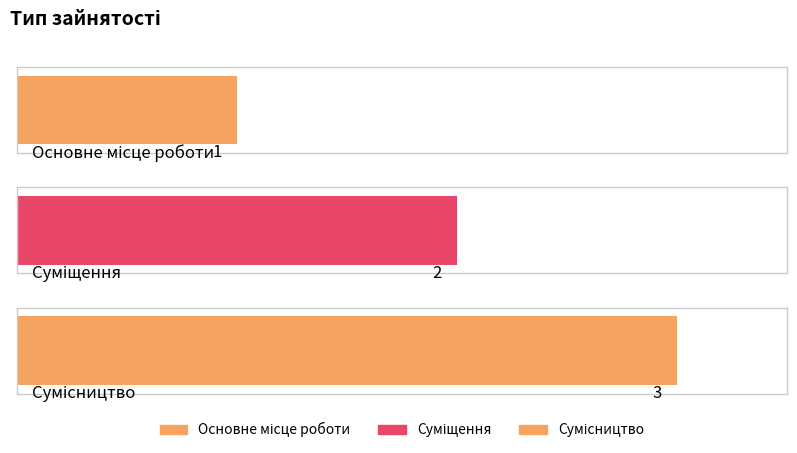

Count the number of values greater than 2.

1